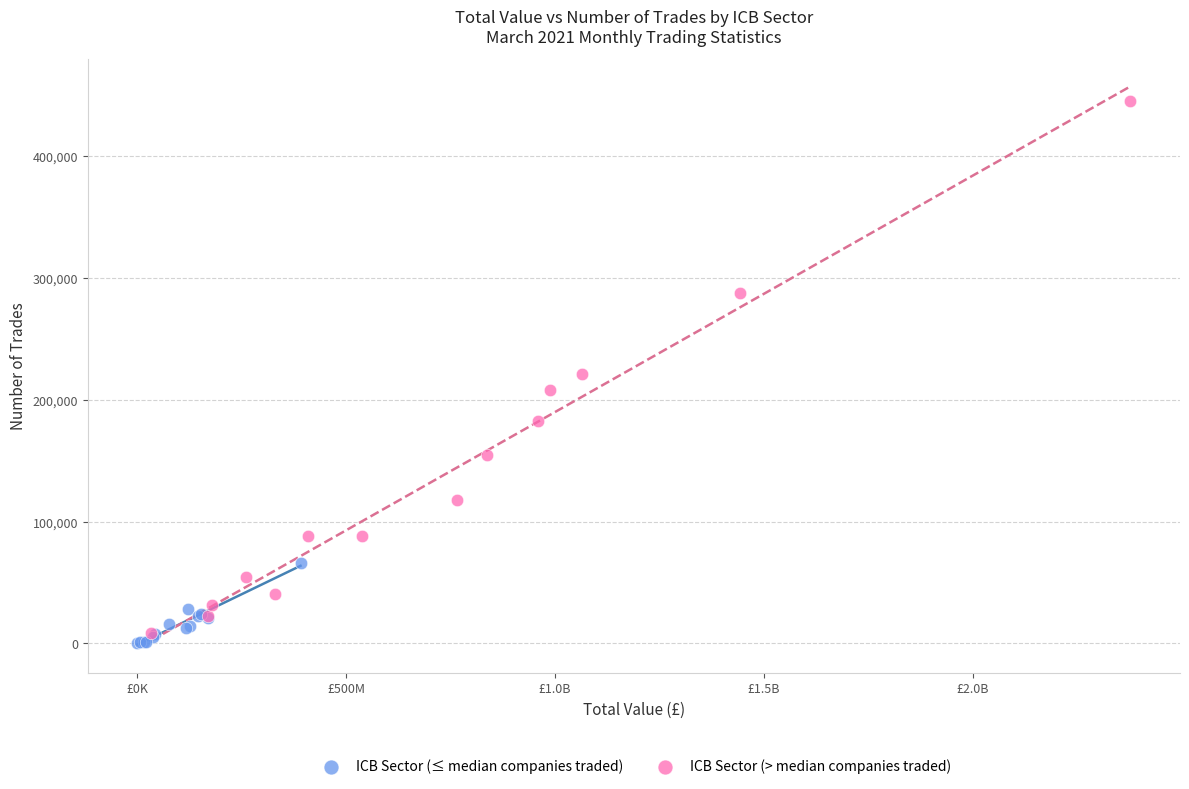

Which series reaches the maximum Y coordinate?

ICB Sector (> median companies traded)